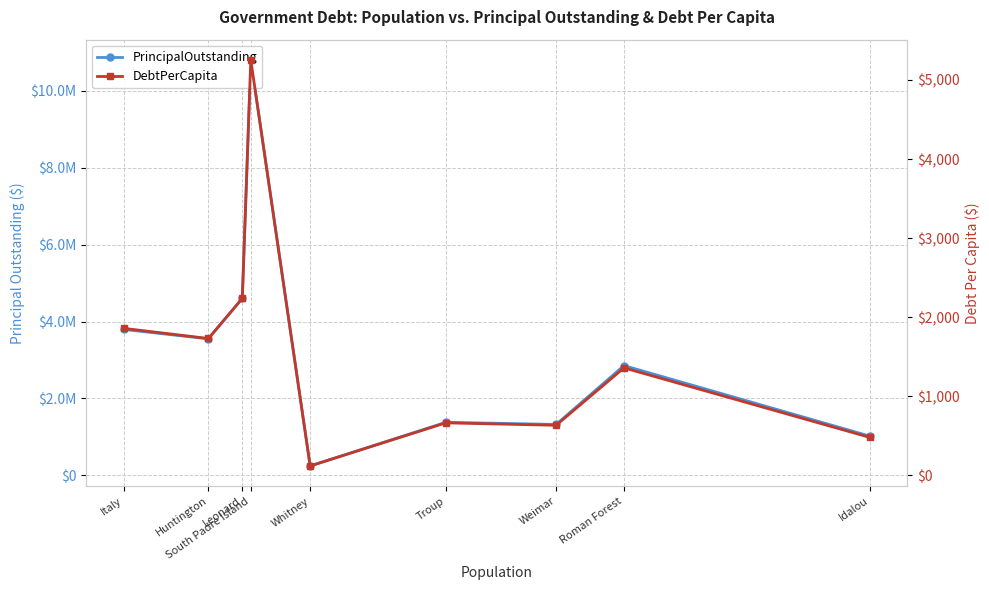

Reading right to left, extract all data points from this chart.

PrincipalOutstanding: 1021000.0	2855000.0	1325000.0	1381000.0	246000.0	10800000.0	4600000.0	3550000.0	3795000.0
DebtPerCapita: 479.6	1359.5	633.4	664.3	119.2	5252.9	2238.4	1730.9	1859.4